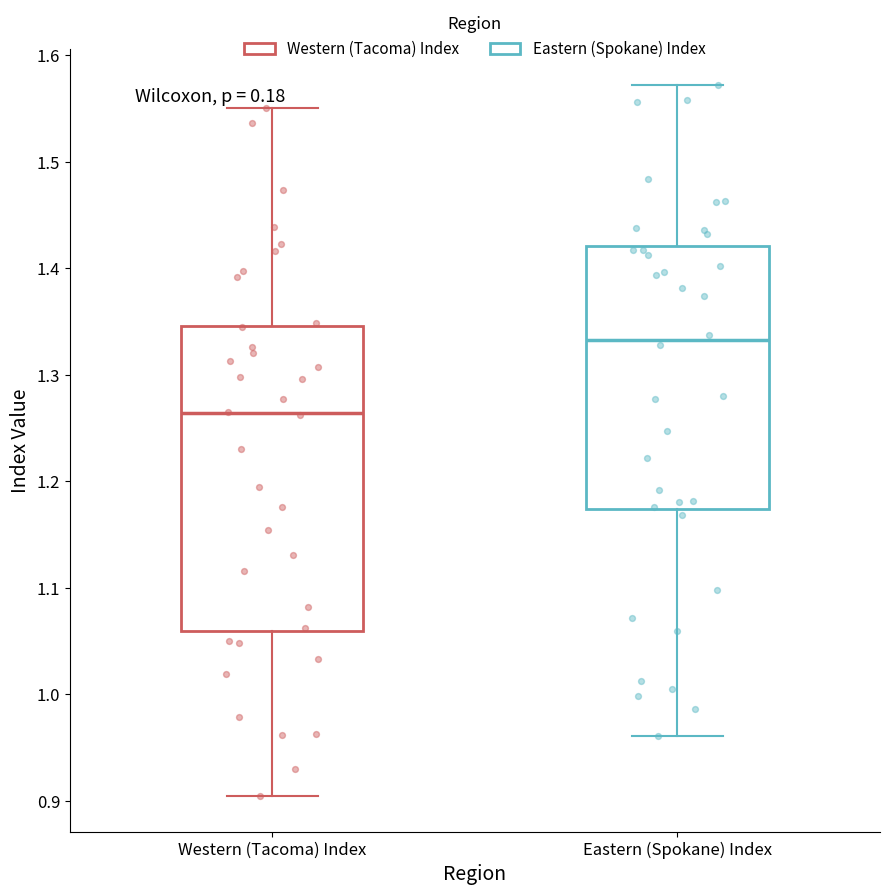

Where is the lower edge of the box for Eastern (Spokane) Index on the y-axis? The values are not printed on the chart, so give them approximately, as read against the axis.

1.17